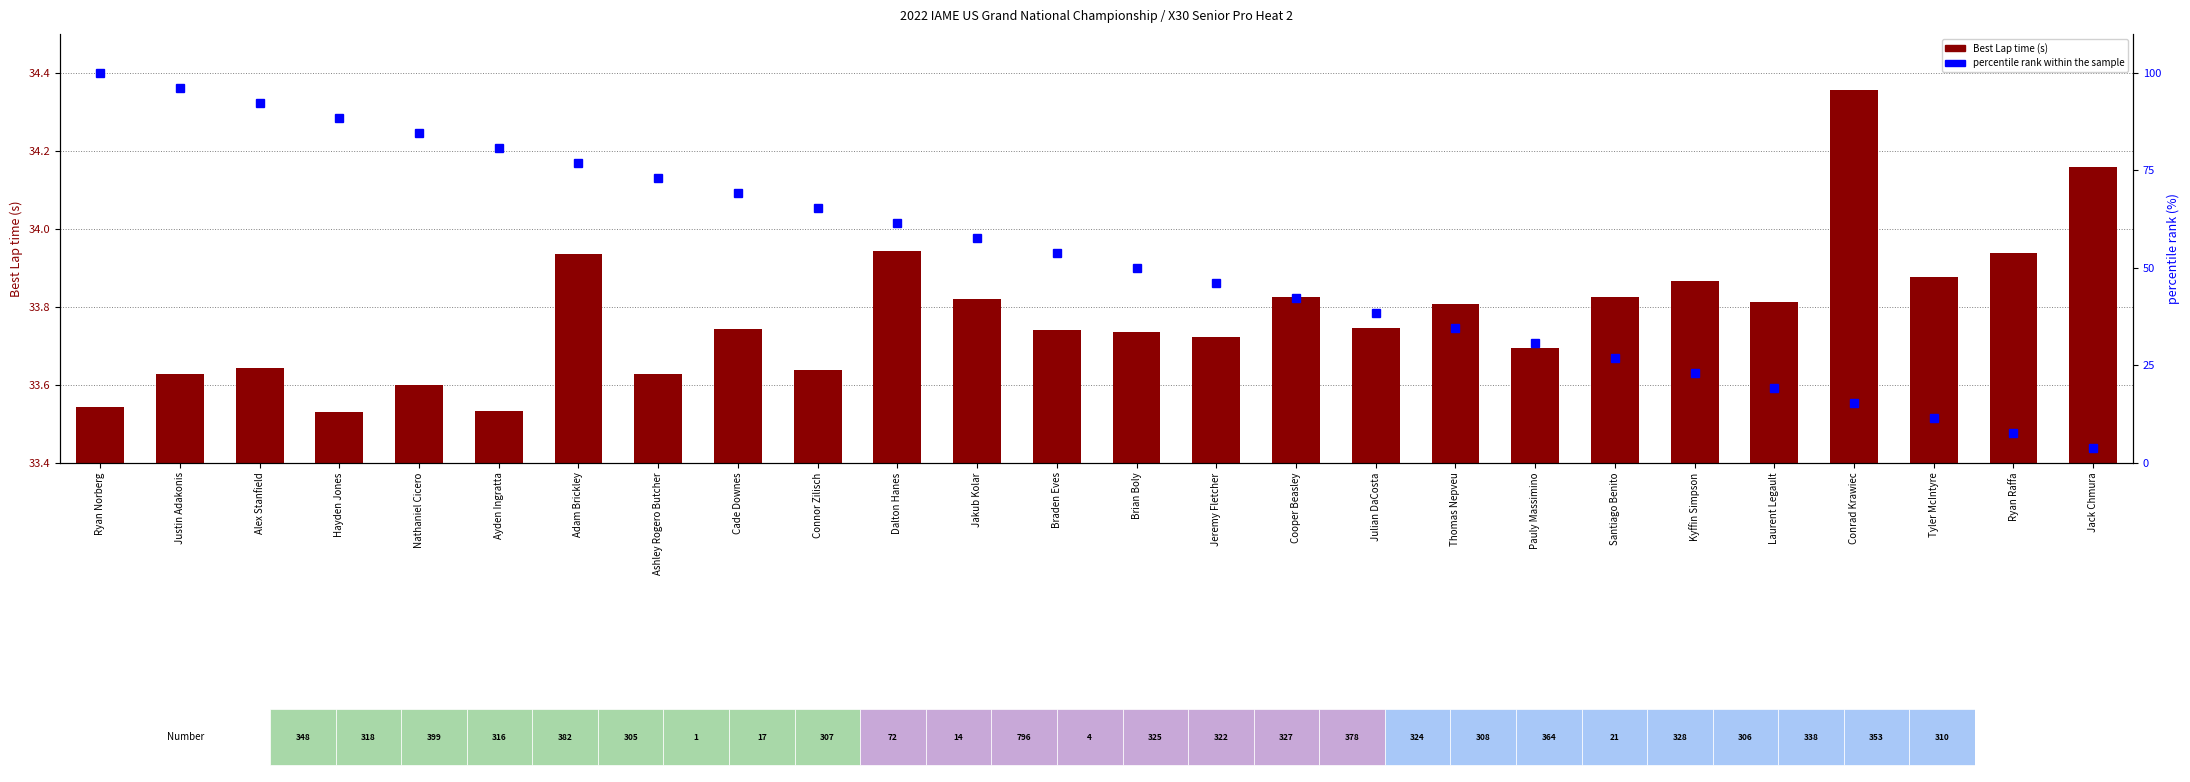

List the series in order of their peak value, highest first.

percentile rank within the sample, Best Lap time (s)